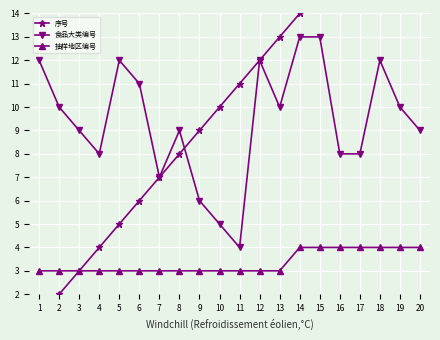

How many lines are shown in the chart?

3